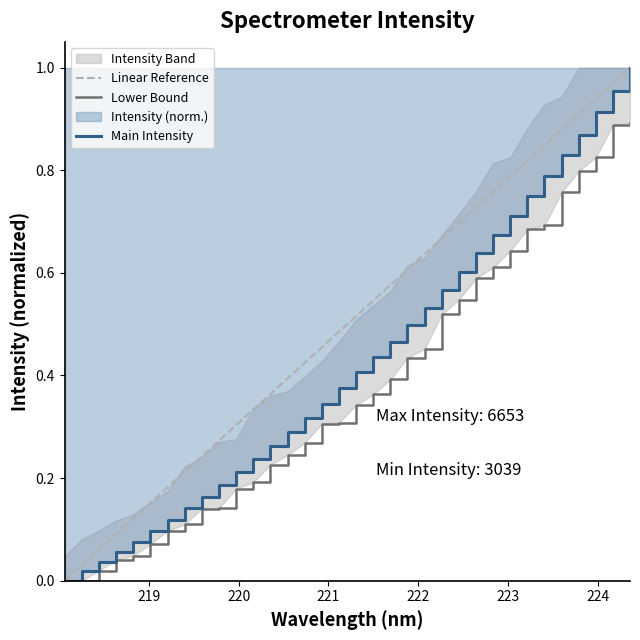

How many data points does each series have?

34